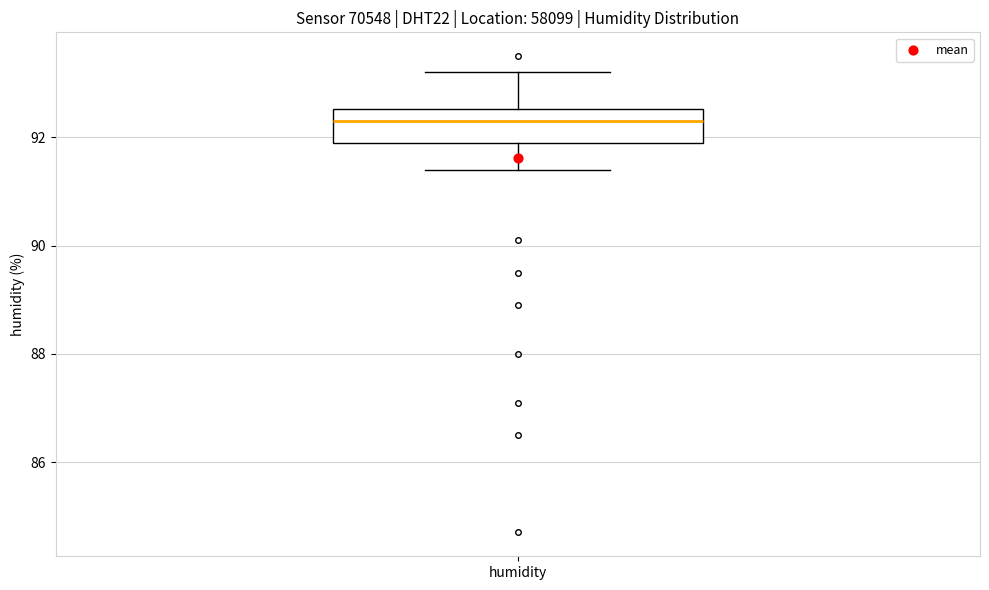

Where does the median line of the box for humidity sit on the y-axis? The values are not printed on the chart, so give them approximately, as read against the axis.

92.4